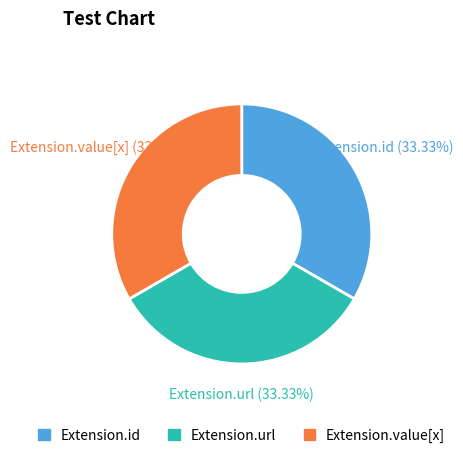

Does Extension.value[x] account for over 50% of the chart?

No